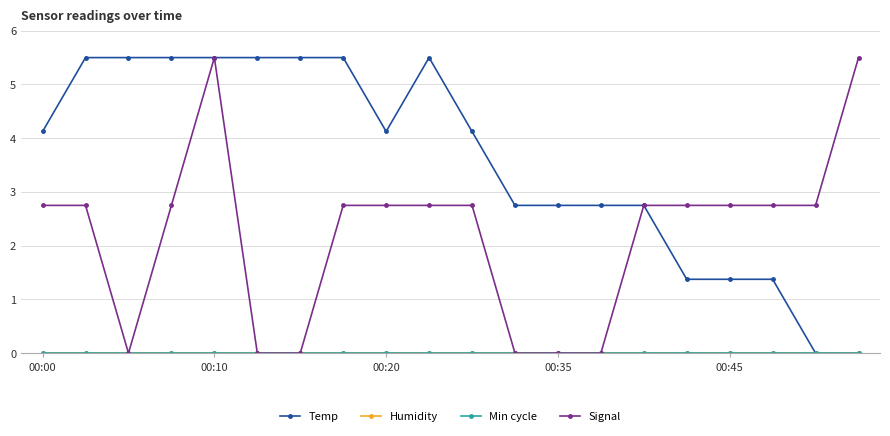

Is this an area chart (filled region under the line)?

No